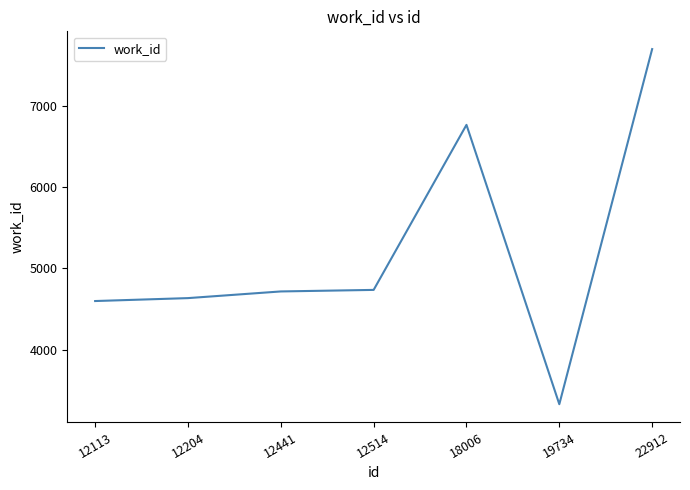

At which category does the chart reach its peak across all series?

22912